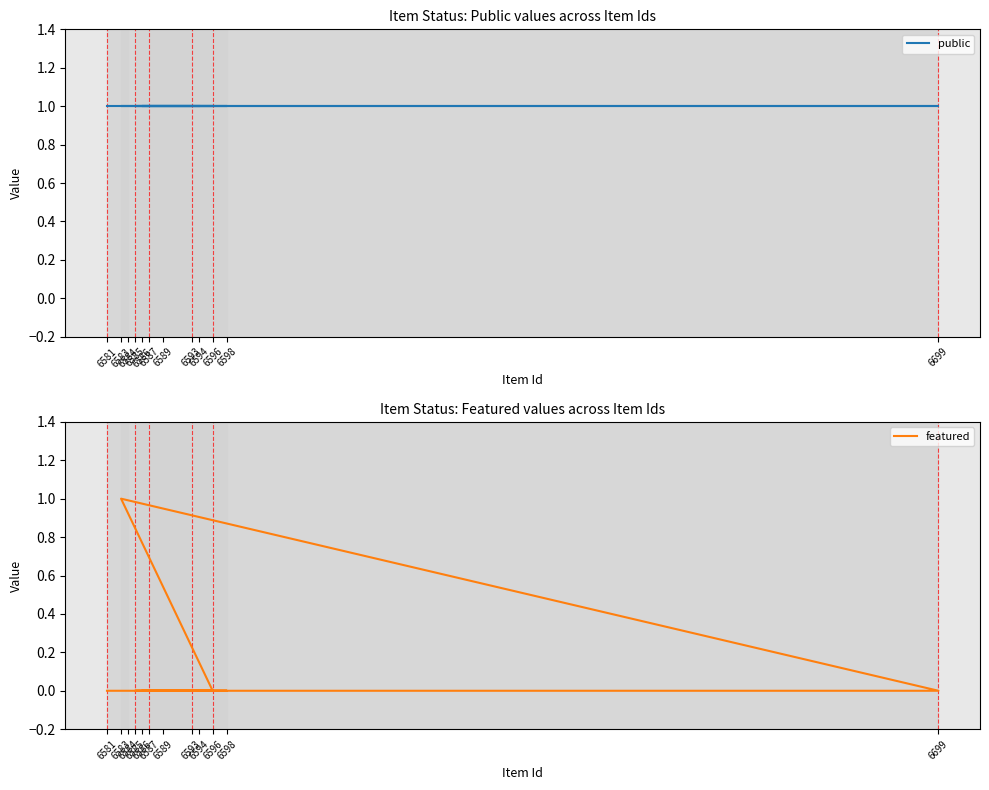

The value of featured at 6587 is 0. True or false?

True